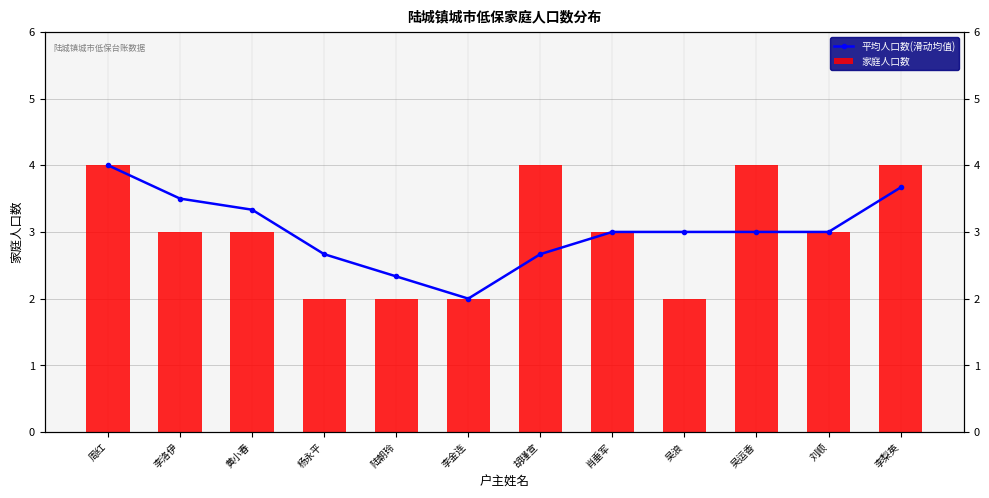

Which has a higher value, 肖垂军 or 杨永平?

肖垂军